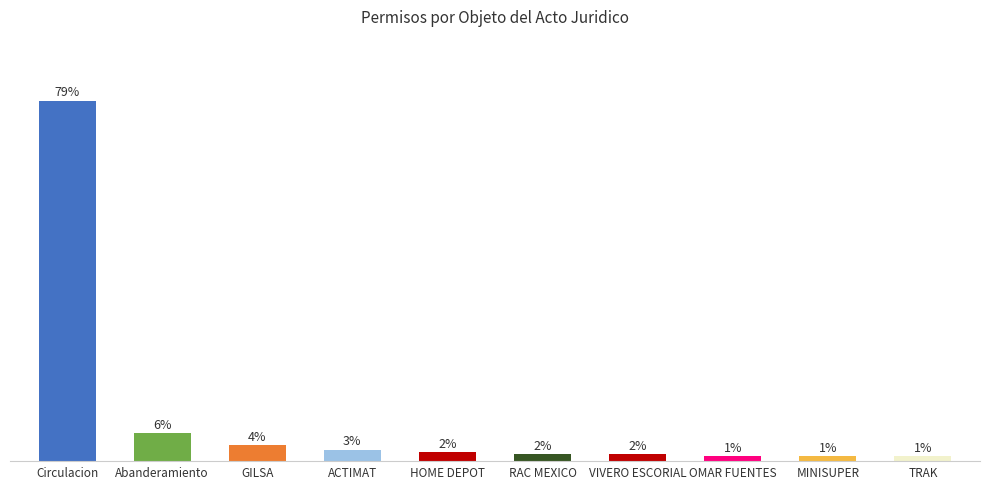

What value does the data have at MINISUPER?

1.0